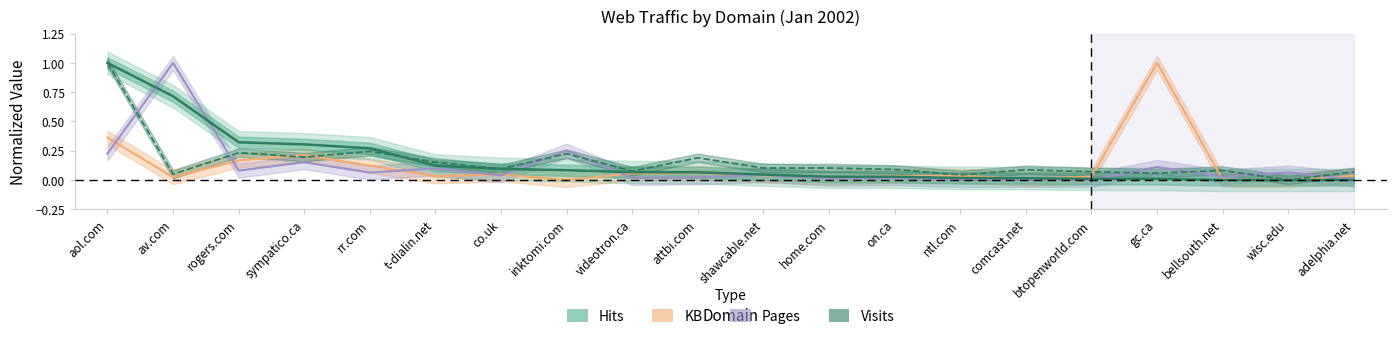

Reading left to right, extract all data points from this chart.

Hits: 1.0	0.7	0.3	0.3	0.3	0.1	0.1	0.1	0.1	0.1	0.0	0.0	0.0	0.0	0.0	0.0	0.0	0.0	0.0	0.0
Visits: 1.0	0.0	0.2	0.2	0.2	0.2	0.1	0.2	0.1	0.2	0.1	0.1	0.1	0.0	0.1	0.1	0.1	0.1	0.0	0.1
Pages: 0.2	1.0	0.1	0.2	0.1	0.1	0.0	0.2	0.0	0.0	0.0	0.0	0.0	0.0	0.0	0.0	0.1	0.0	0.1	0.0
KB: 0.4	0.0	0.2	0.2	0.1	0.0	0.0	0.0	0.1	0.1	0.0	0.0	0.0	0.0	0.0	0.0	1.0	0.0	0.0	0.0